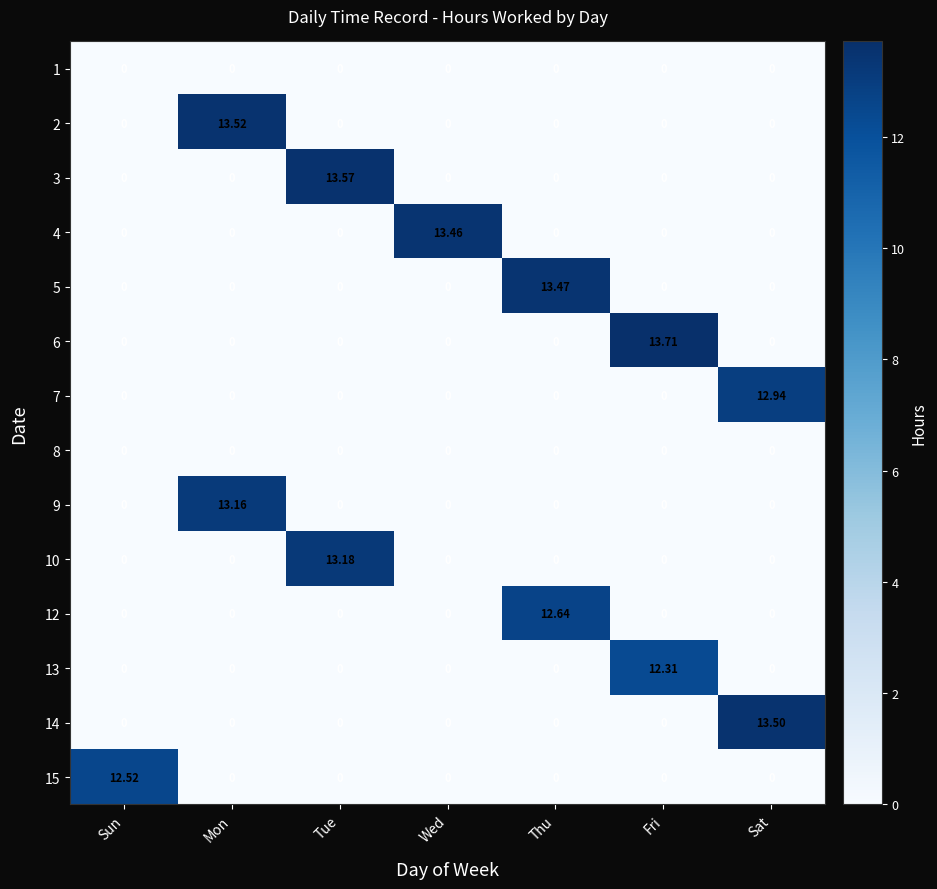

Count the number of categories in the chart.

7